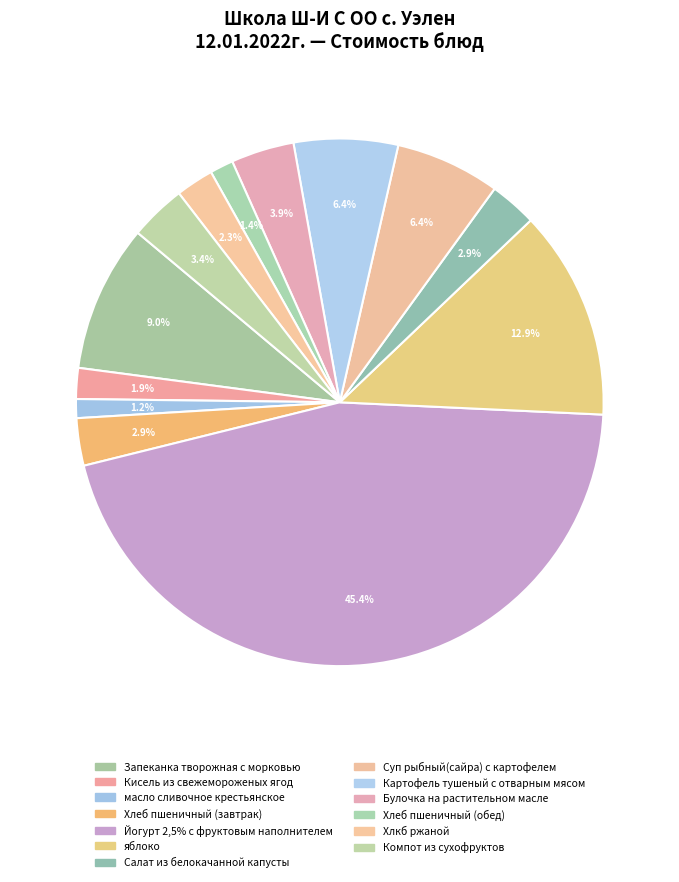

To the nearest percent, what percentage of the pie is Компот из сухофруктов?

3%